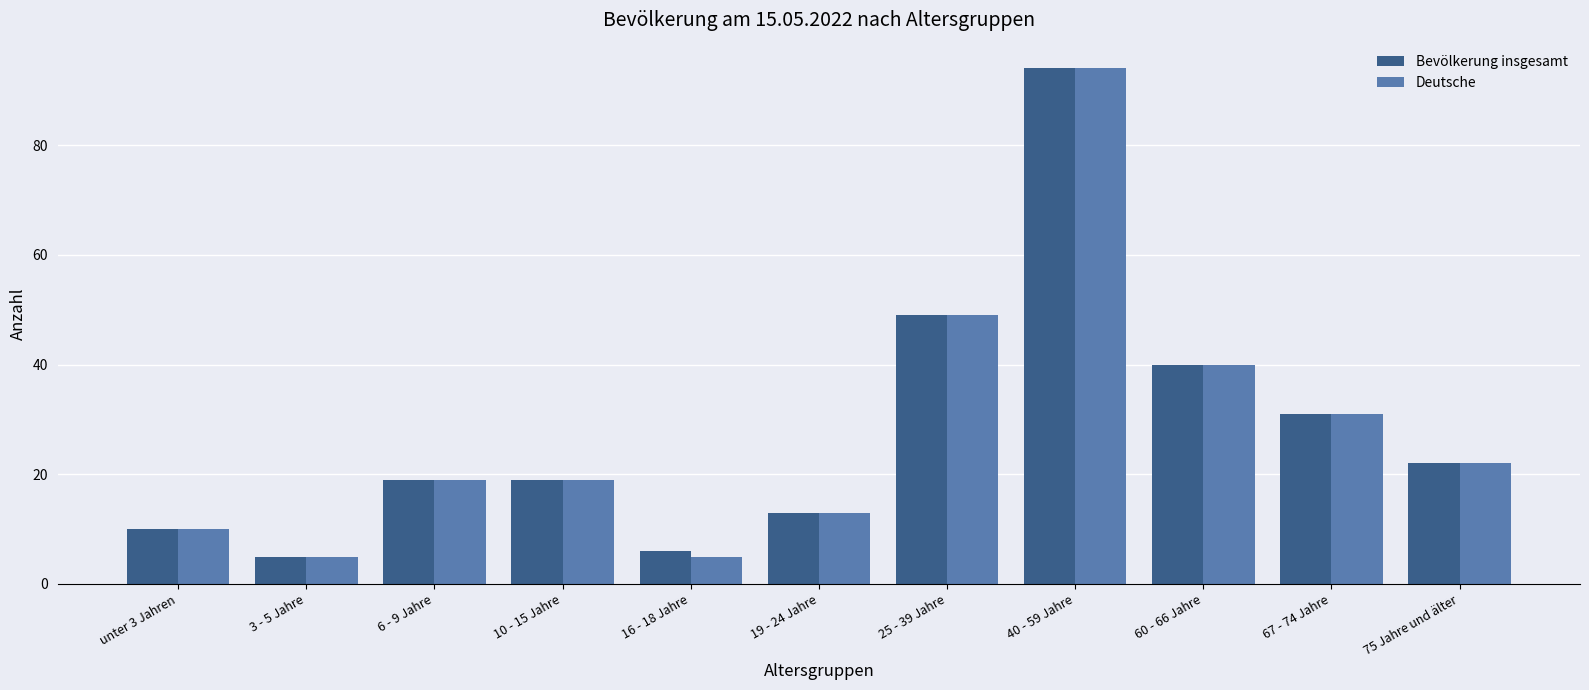

What position from the left is 25 - 39 Jahre?

7